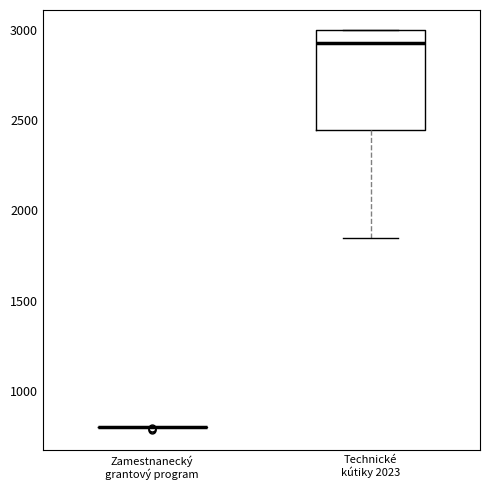

Comparing the boxes themselves (not the whiskers), which one is the tallest?

Technické kútiky 2023